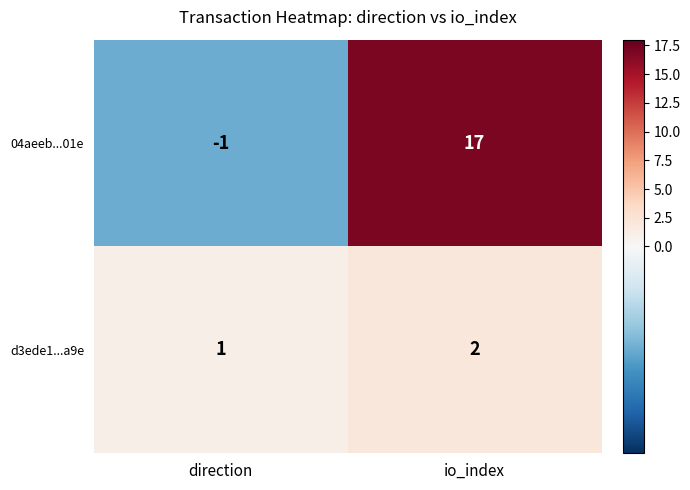

What is the sum of all d3ede1...a9e values?

3